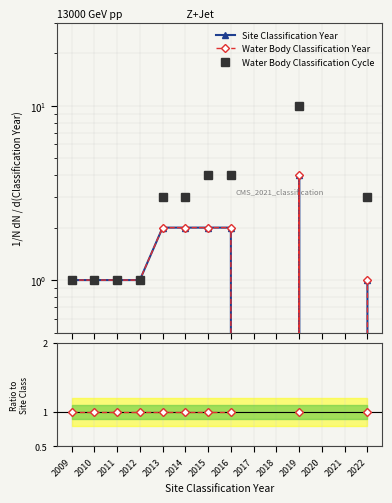

Is it true that Site Classification Year equals 1.6 at 2009?

False